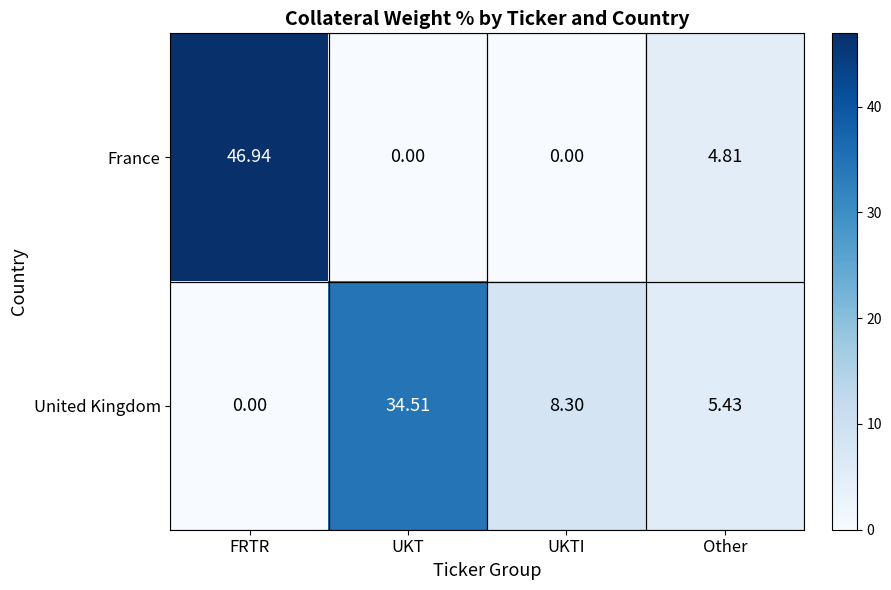

How many data points does each series have?

4